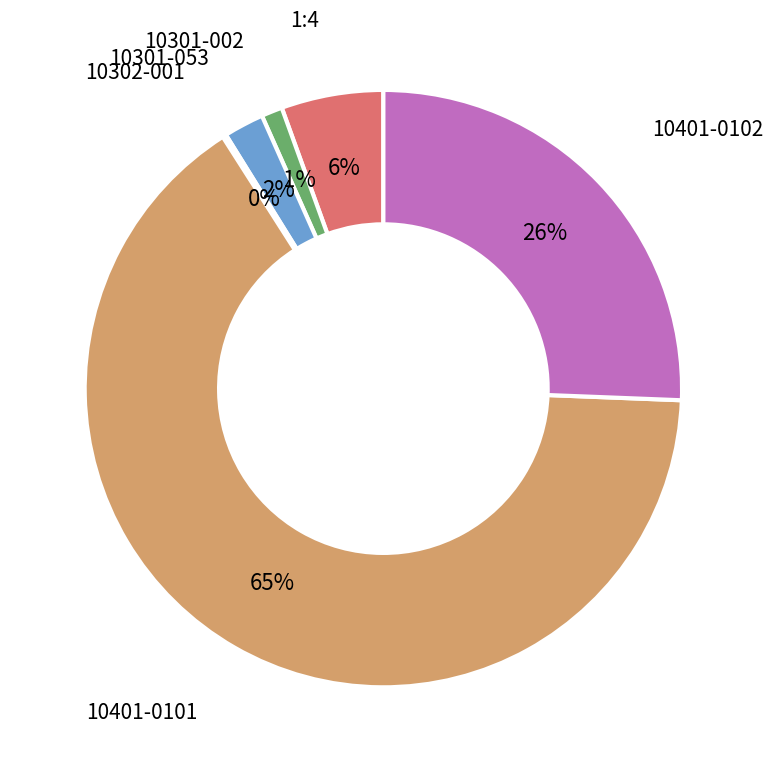

To the nearest percent, what portion does 10301-002 represent?

1%